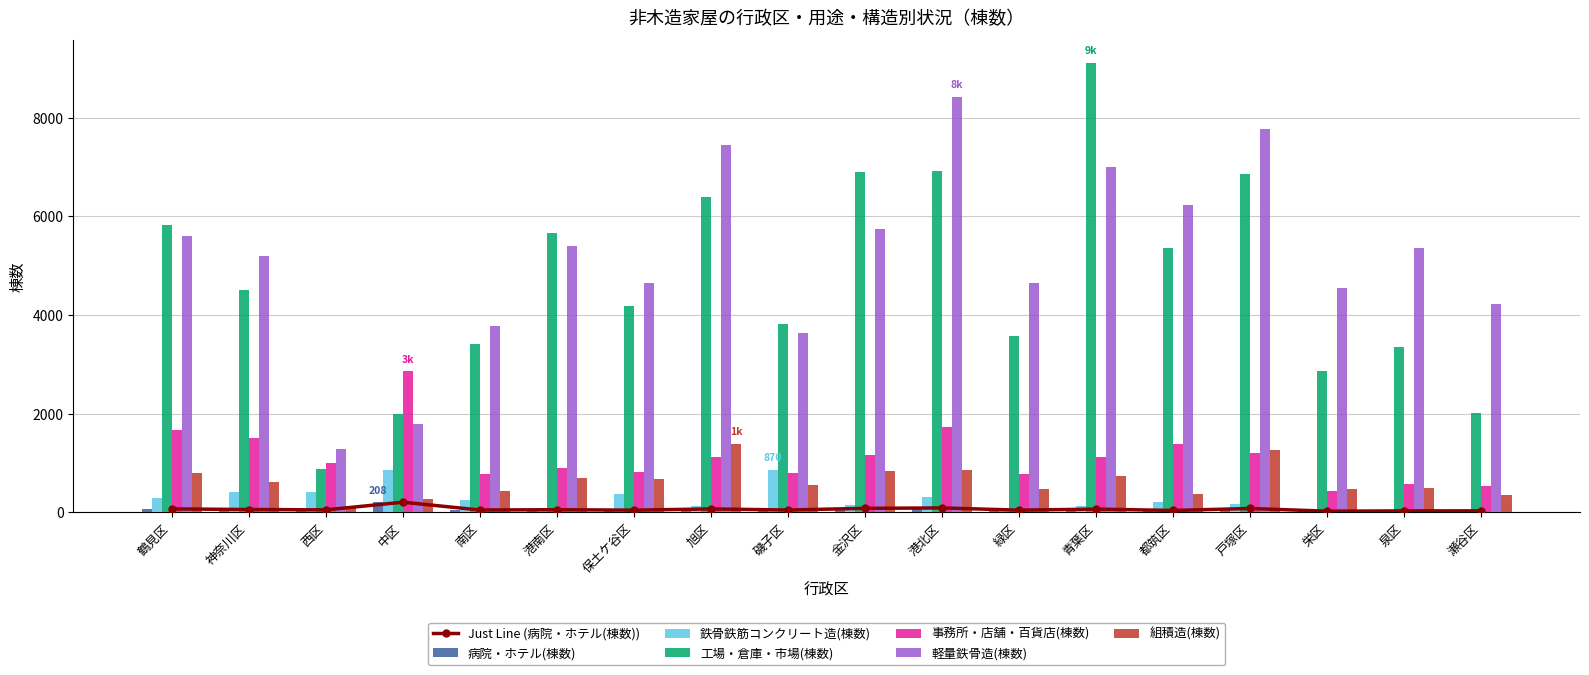

Is it true that 鉄骨鉄筋コンクリート造(棟数) equals 854 at 中区?

True